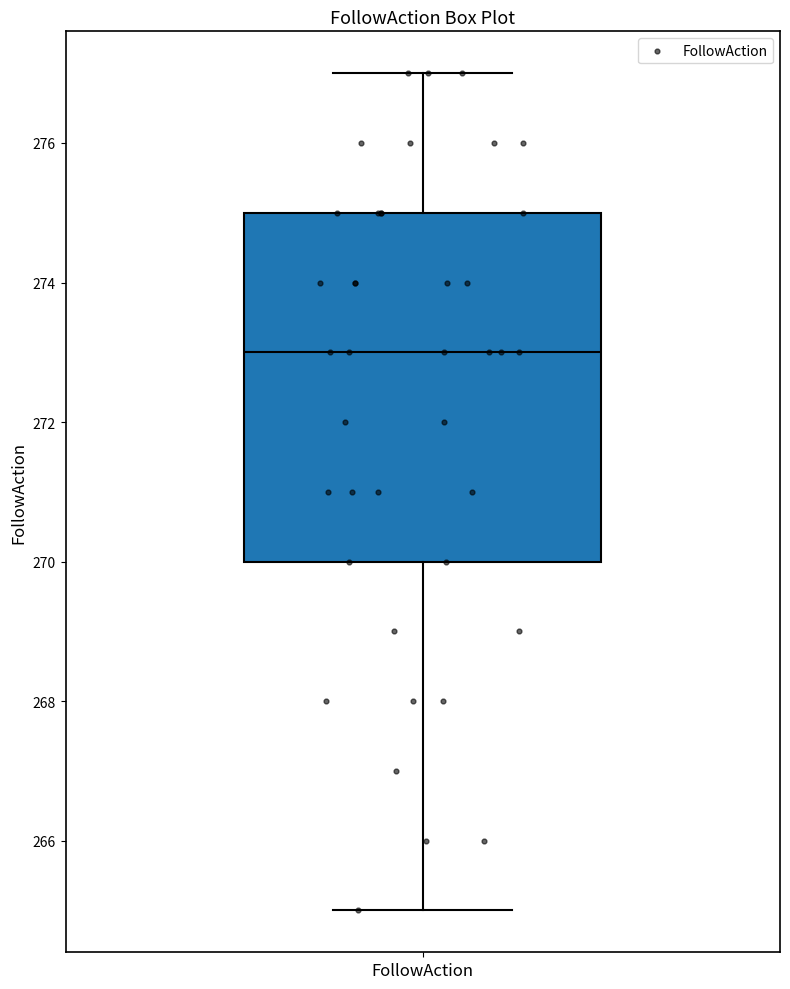

Transcribe this box plot: give where the median line is, the range the box spans, and where the two whiskers end, as read against the y-axis. The values are not printed on the chart, so give them approximately, as read against the axis.

median 273, box 270 to 275, whiskers 265 to 277